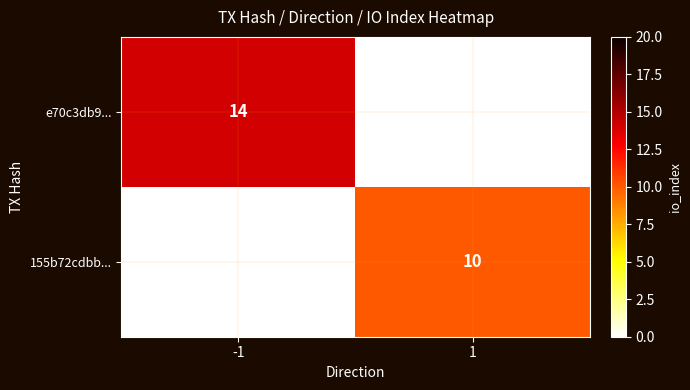

The 155b72cdbb... series shows 10 at 1. True or false?

True